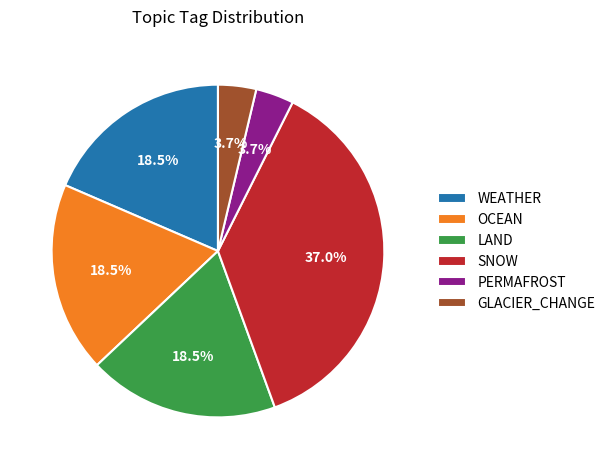

Is OCEAN the majority of the pie?

No